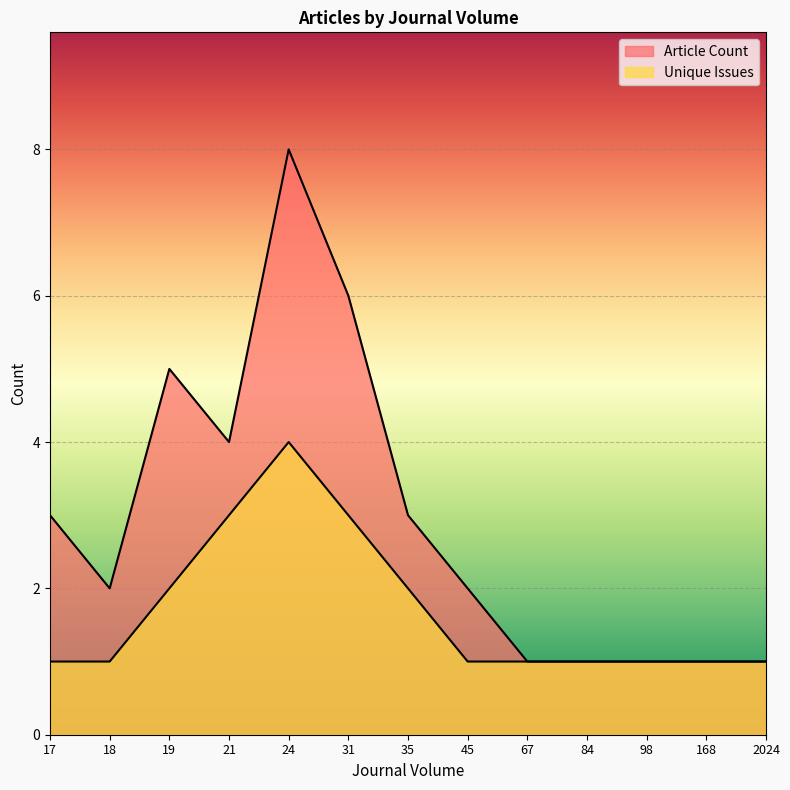

True or false: Article Count and Unique Issues intersect in this chart.

False